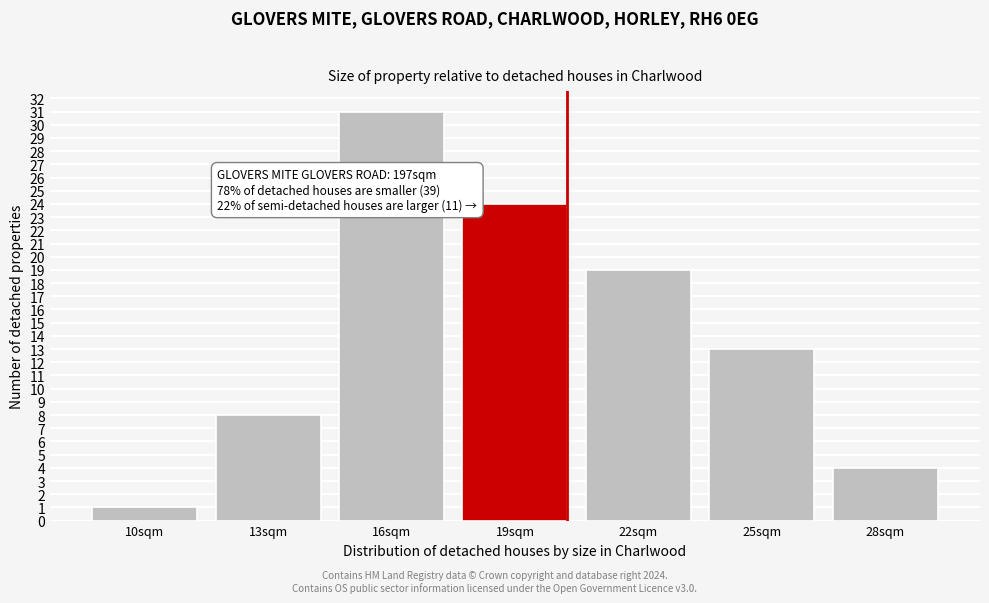

Reading left to right, list all the values displayed in this chart.

10sqm=1	13sqm=8	16sqm=31	19sqm=24	22sqm=19	25sqm=13	28sqm=4